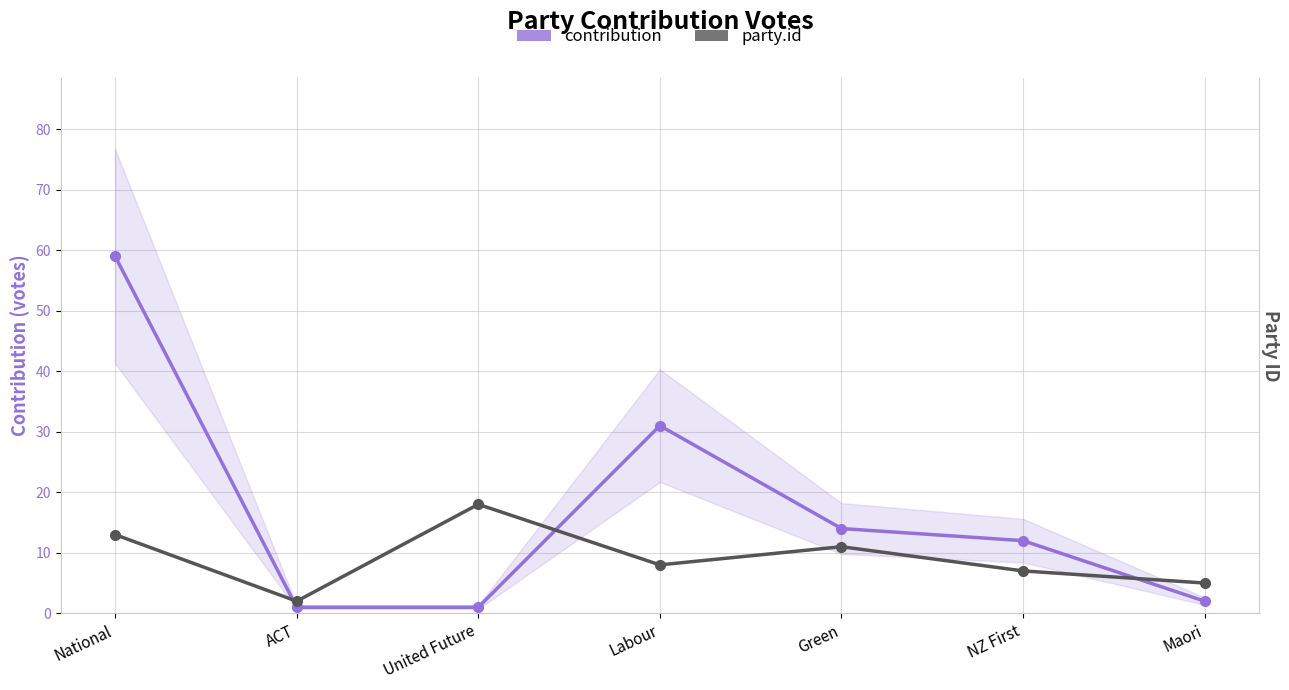

What is the value of the contribution point at the 7th from the left?

2